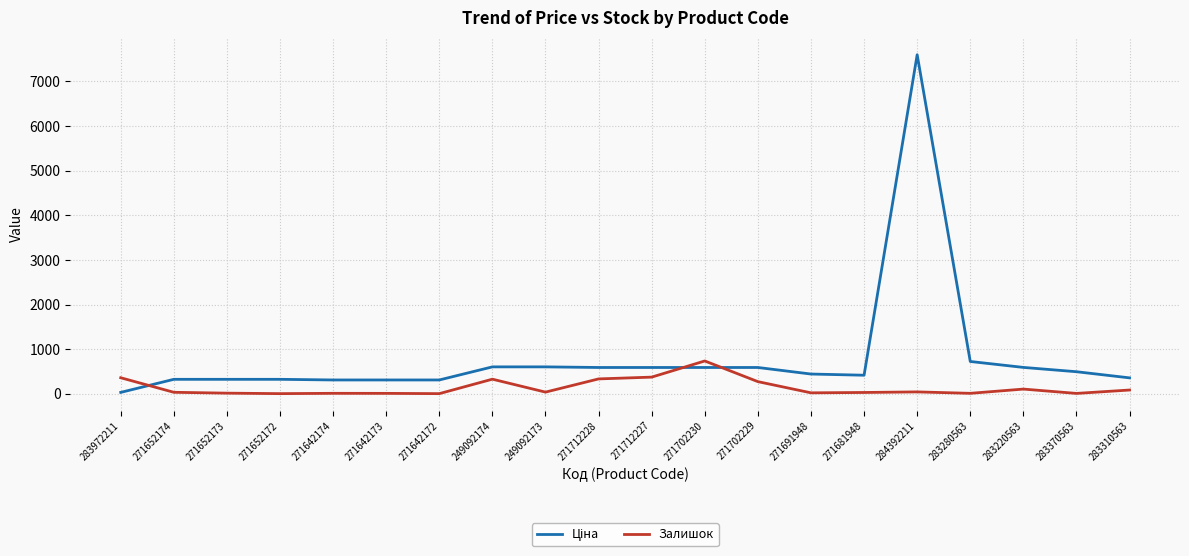

Which category has the highest value in the Залишок series?

271702230